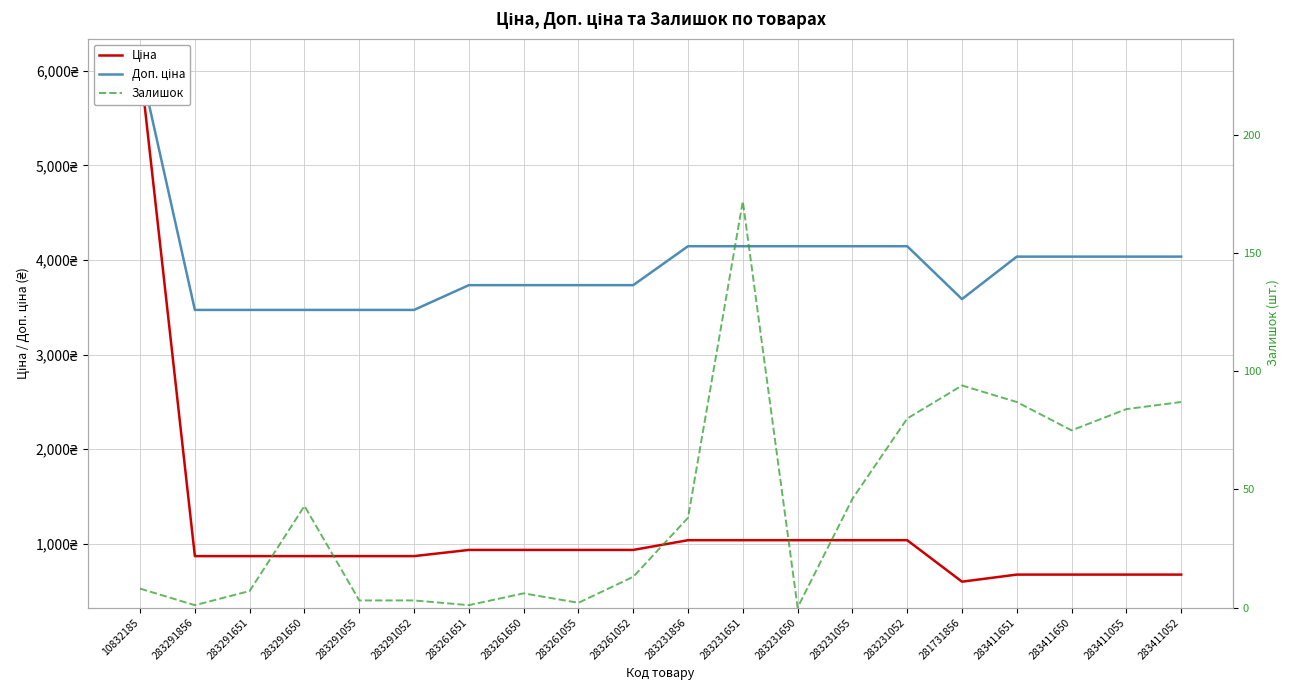

List the series in order of their peak value, lowest first.

Залишок, Ціна, Доп. ціна